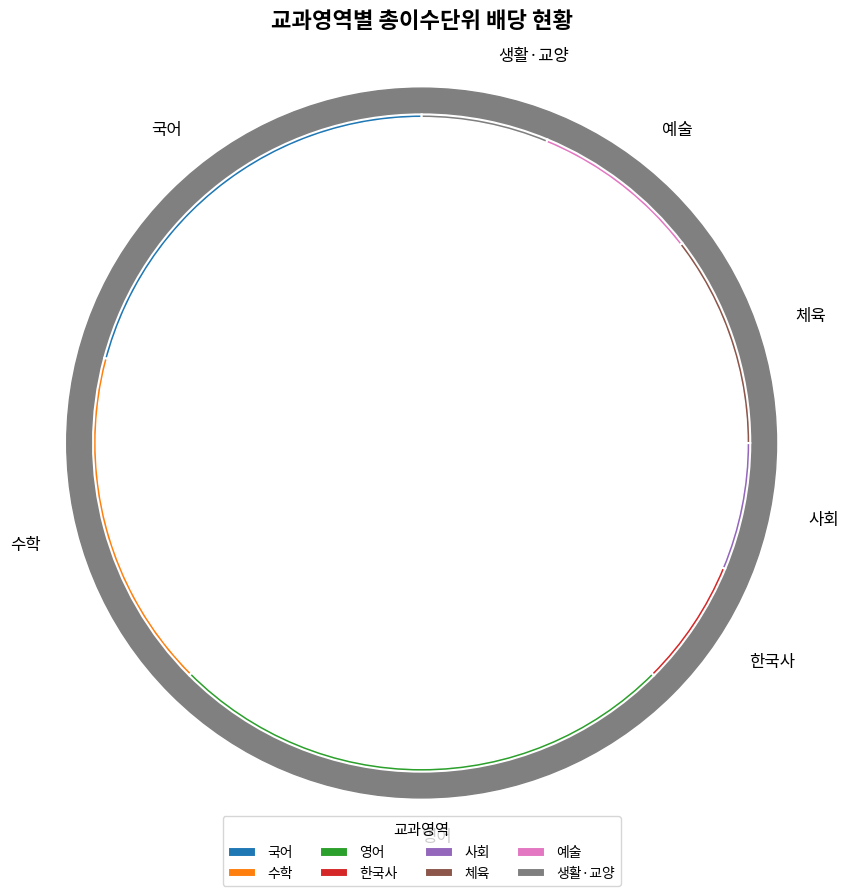

Which has a higher value, 한국사 or 사회?

한국사